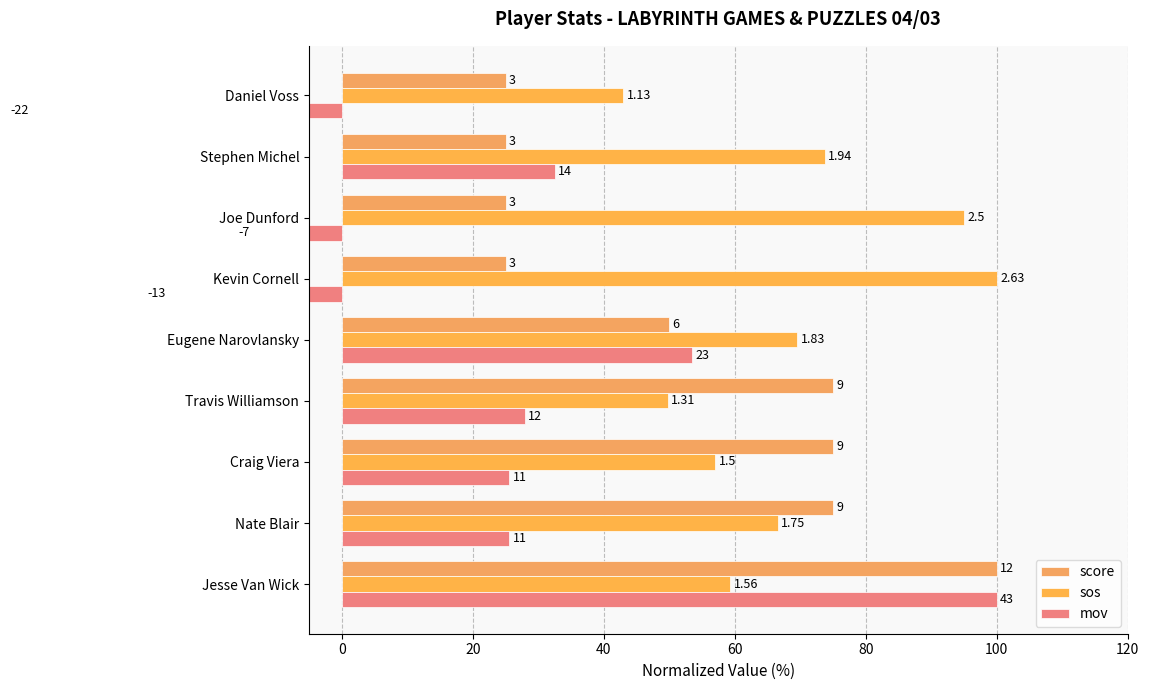

What is the difference between the second highest and second lowest values in the mov series?

83.7